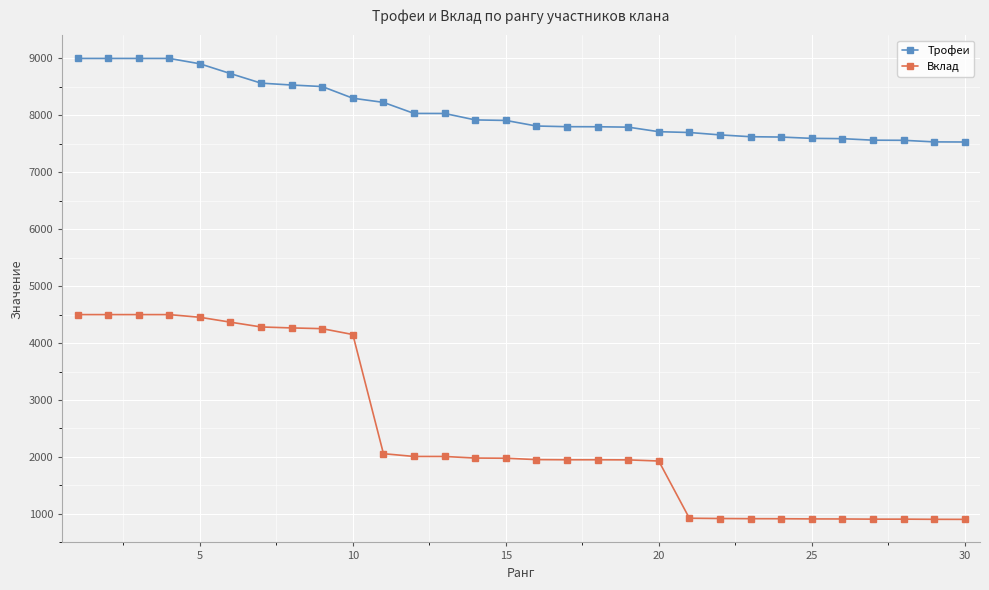

Is this an area chart (filled region under the line)?

No